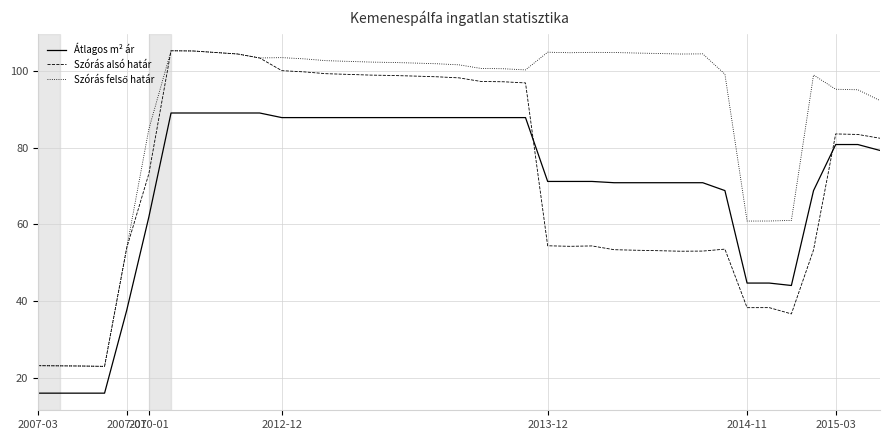

What is the smallest value displayed?

16.0